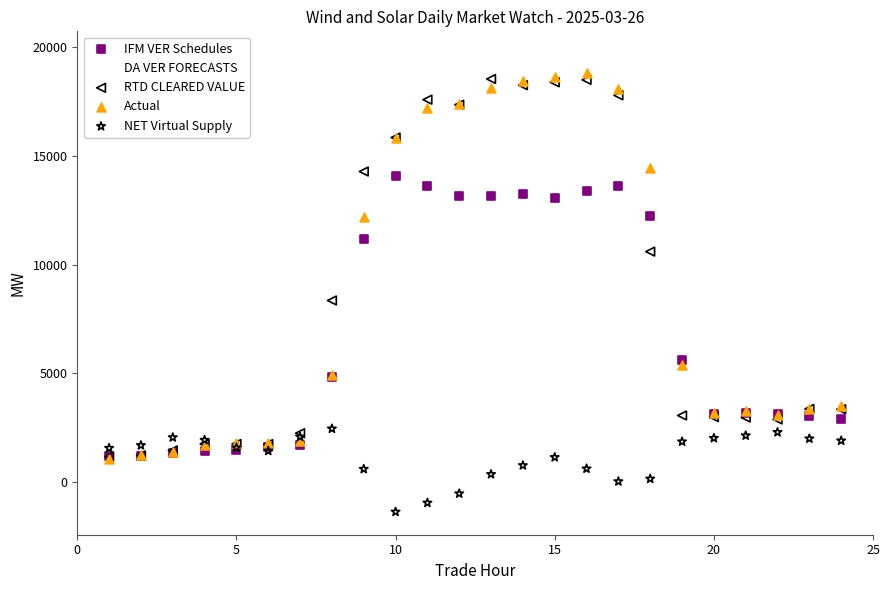

Which series reaches the maximum Y coordinate?

DA VER FORECASTS